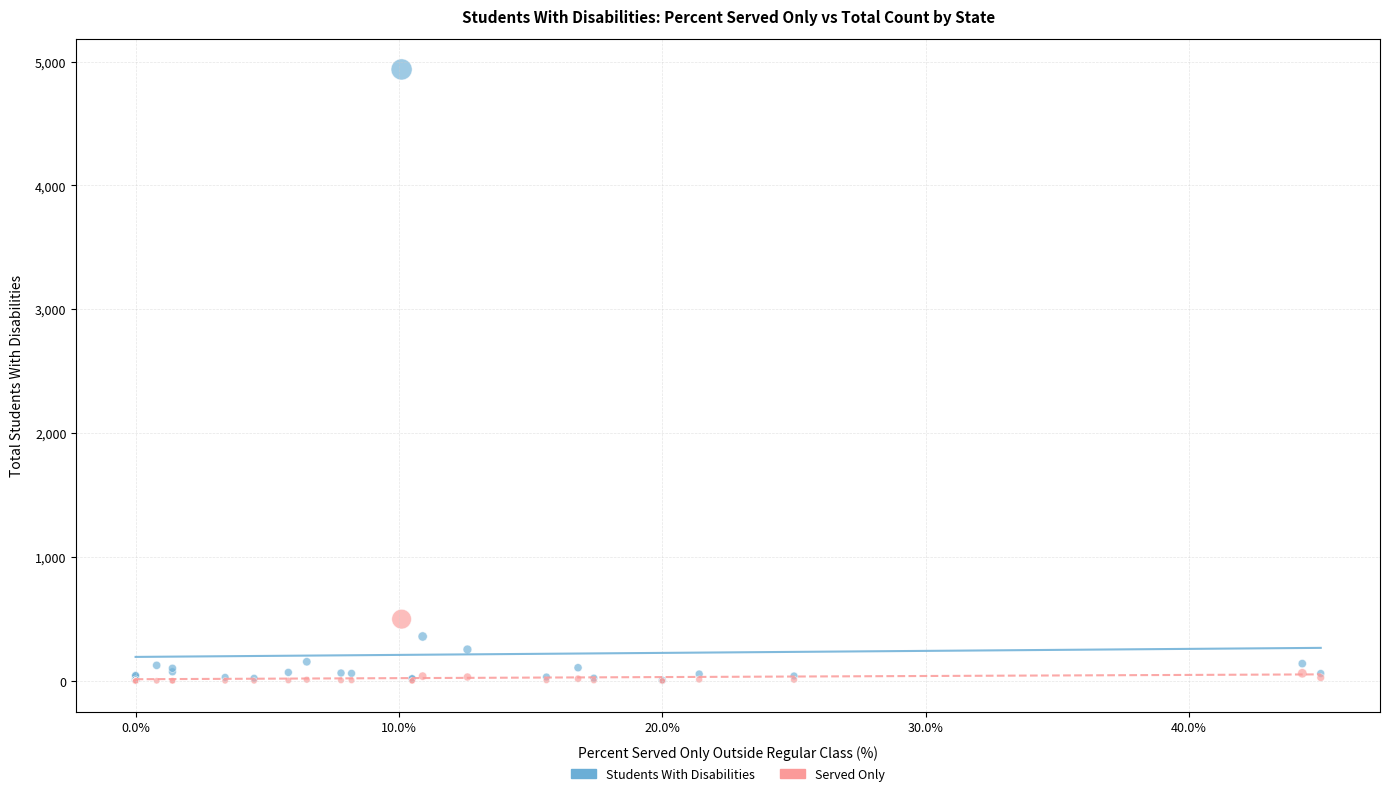

Across all series, what Y value is closest to 2468?

499